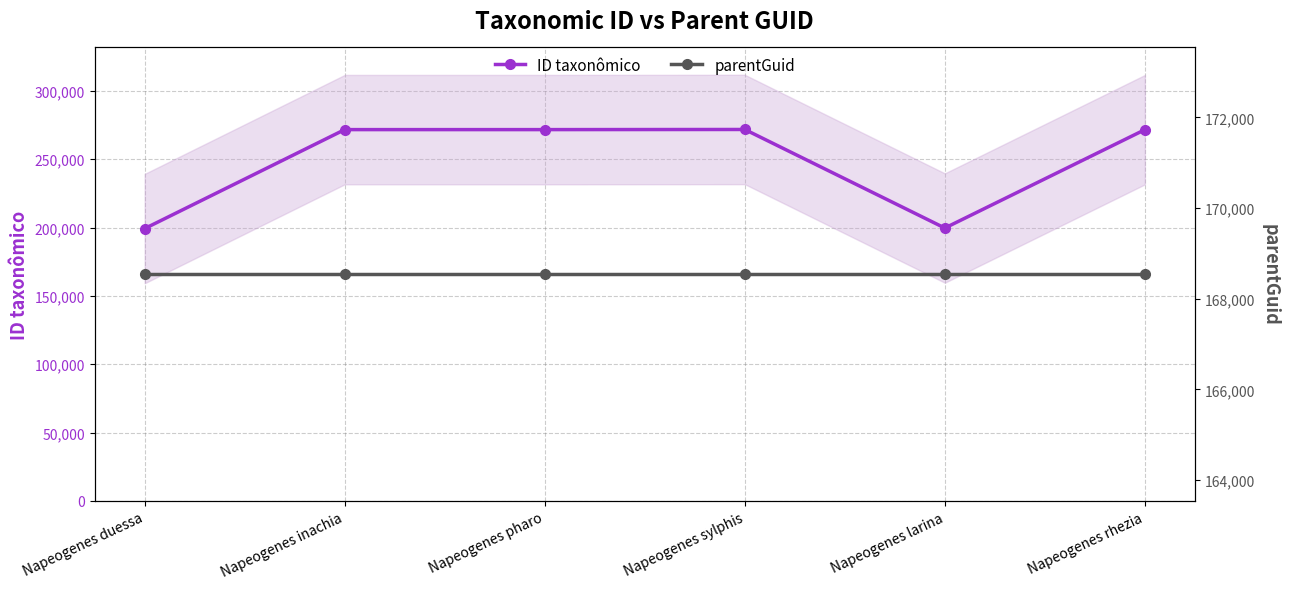

What is the minimum value for parentGuid?

168541